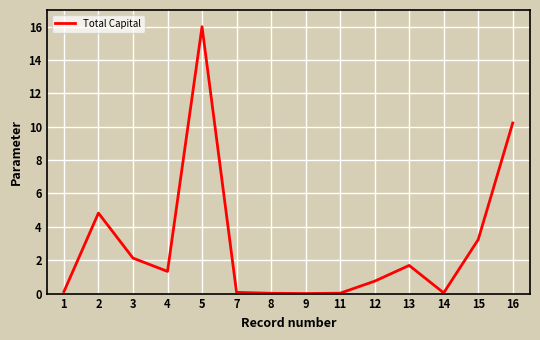

What is the maximum value shown in the chart?

16.0